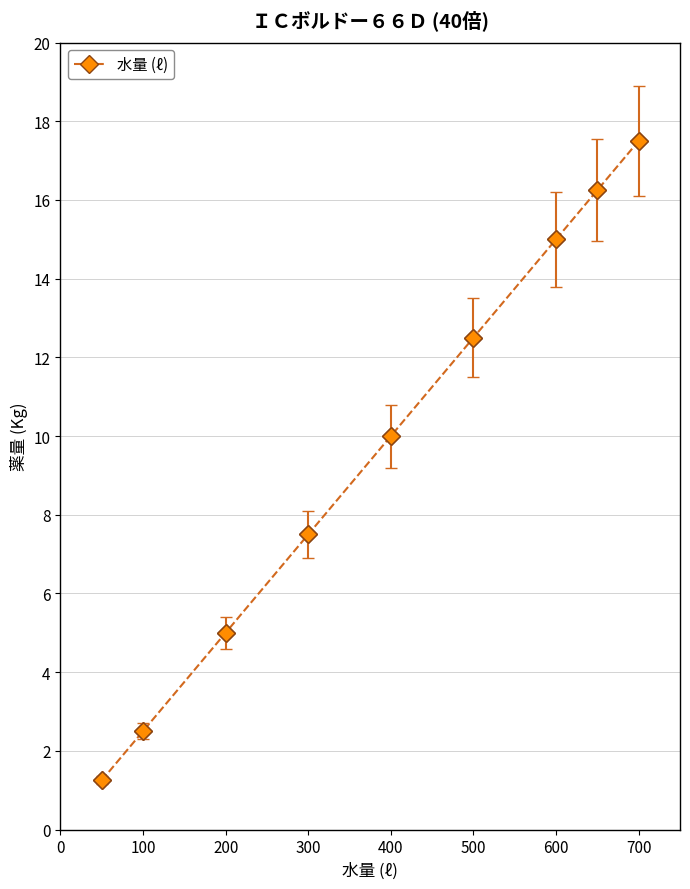

What is the average value?

9.7